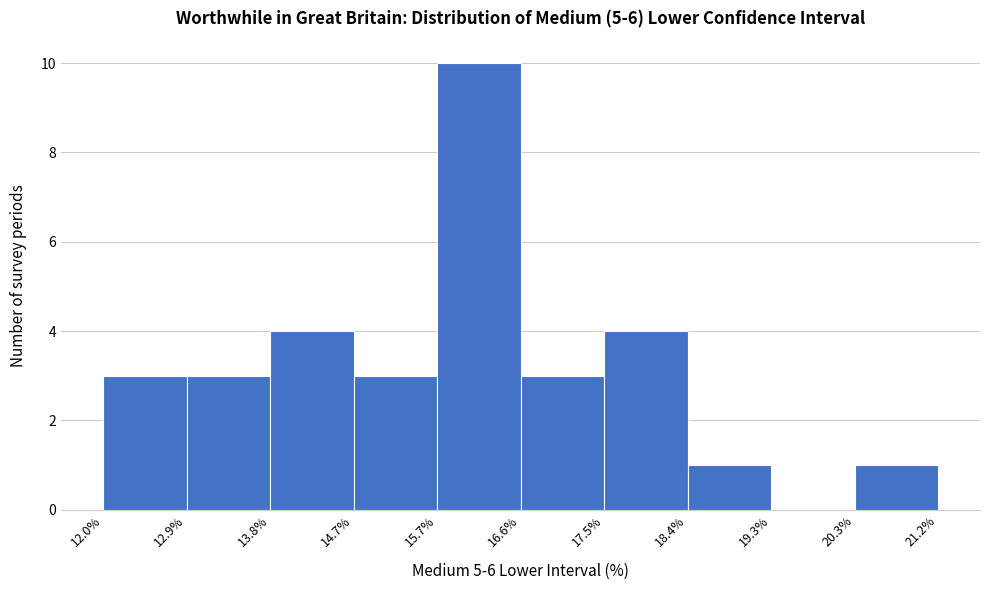

Reading left to right, list every bar in this chart as the range it spans on the x-axis followed by its height. The values are not printed on the chart, so give them approximately, as read against the axis.

12.0% to 12.9%: 3
12.9% to 13.8%: 3
13.8% to 14.7%: 4
14.7% to 15.7%: 3
15.7% to 16.6%: 10
16.6% to 17.5%: 3
17.5% to 18.4%: 4
18.4% to 19.3%: 1
19.3% to 20.3%: 0
20.3% to 21.2%: 1